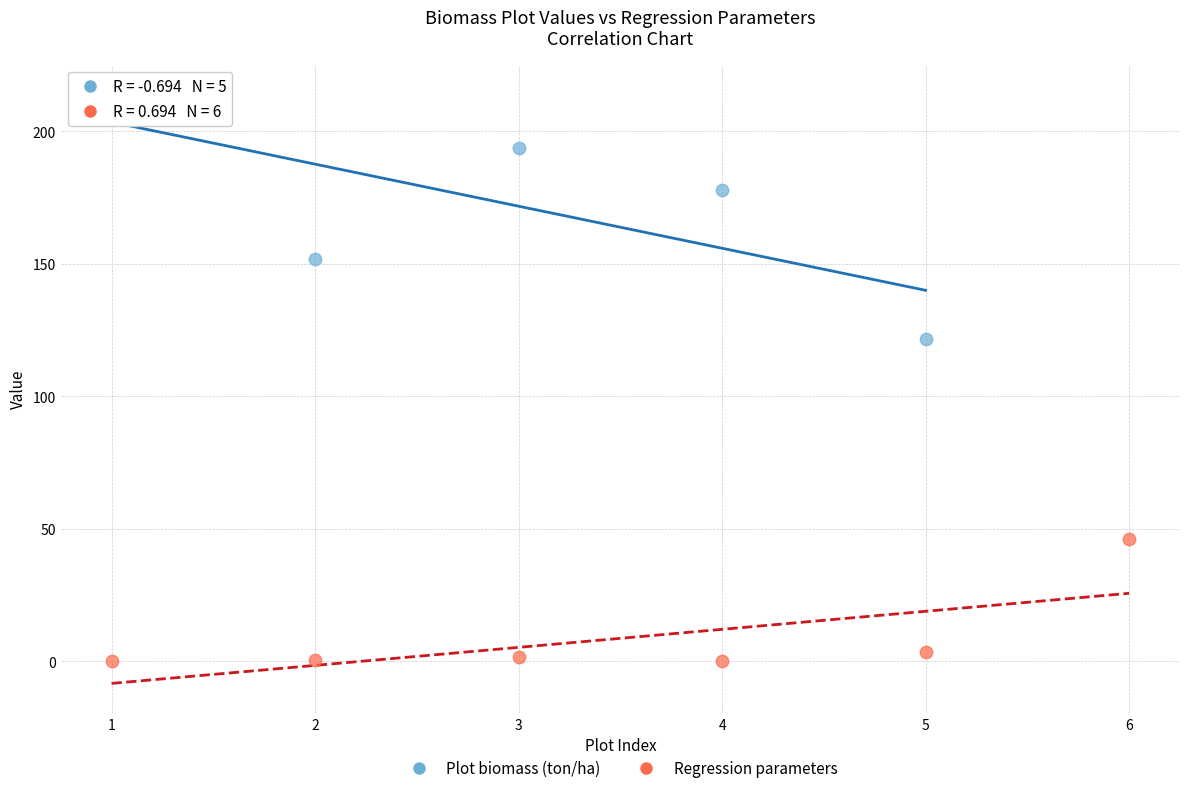

Which series has the largest Y range (max minus min)?

Plot biomass (ton/ha)